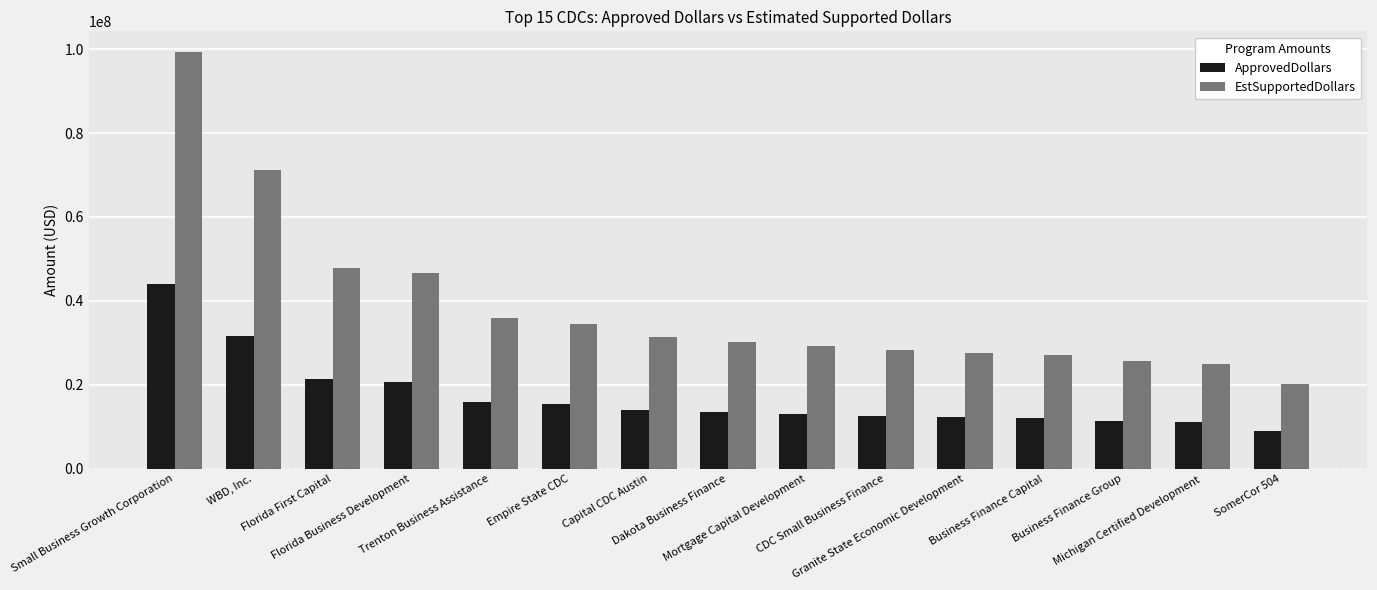

Which series has the largest range (max minus min)?

EstSupportedDollars